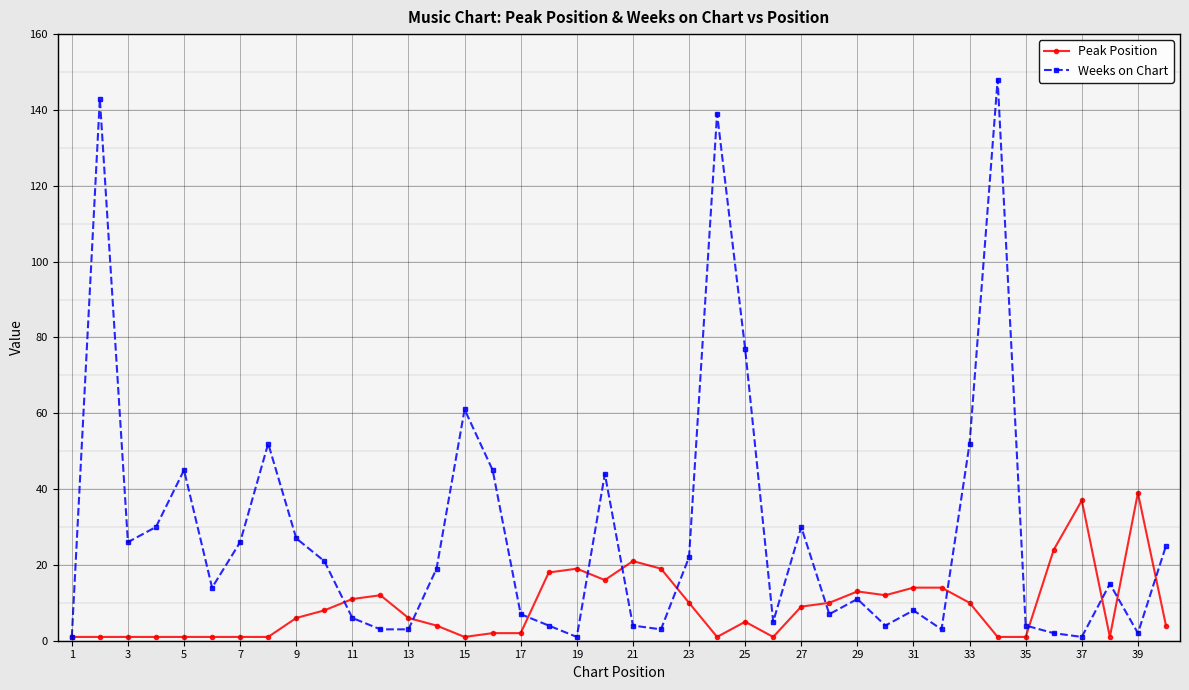

What is the value of the Weeks on Chart point at the 26th from the left?

5